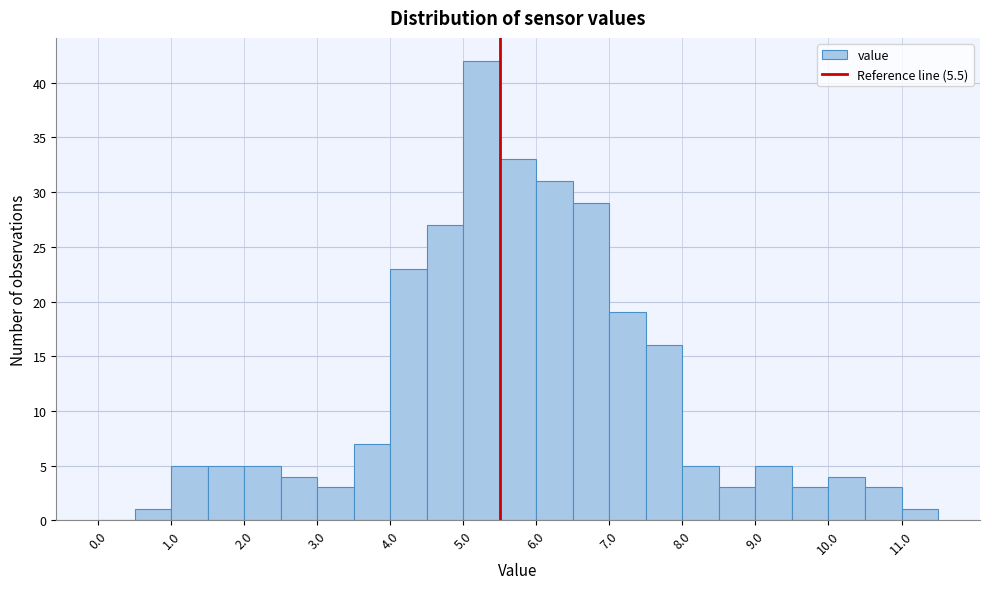

Reading left to right, list every bar in this chart as the range it spans on the x-axis followed by its height. The values are not printed on the chart, so give them approximately, as read against the axis.

0.0 to 0.5: 0
0.5 to 1.0: 1
1.0 to 1.5: 5
1.5 to 2.0: 5
2.0 to 2.5: 5
2.5 to 3.0: 4
3.0 to 3.5: 3
3.5 to 4.0: 7
4.0 to 4.5: 23
4.5 to 5.0: 27
5.0 to 5.5: 42
5.5 to 6.0: 33
6.0 to 6.5: 31
6.5 to 7.0: 29
7.0 to 7.5: 19
7.5 to 8.0: 16
8.0 to 8.5: 5
8.5 to 9.0: 3
9.0 to 9.5: 5
9.5 to 10.0: 3
10.0 to 10.5: 4
10.5 to 11.0: 3
11.0 to 11.5: 1